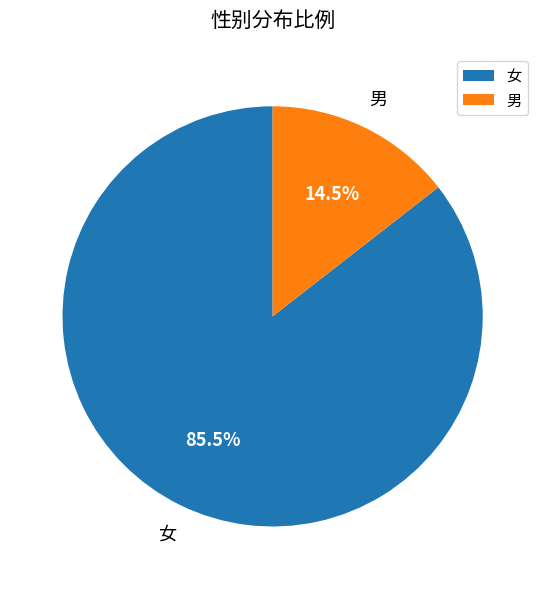

To the nearest percent, what is the average slice percentage?

50%